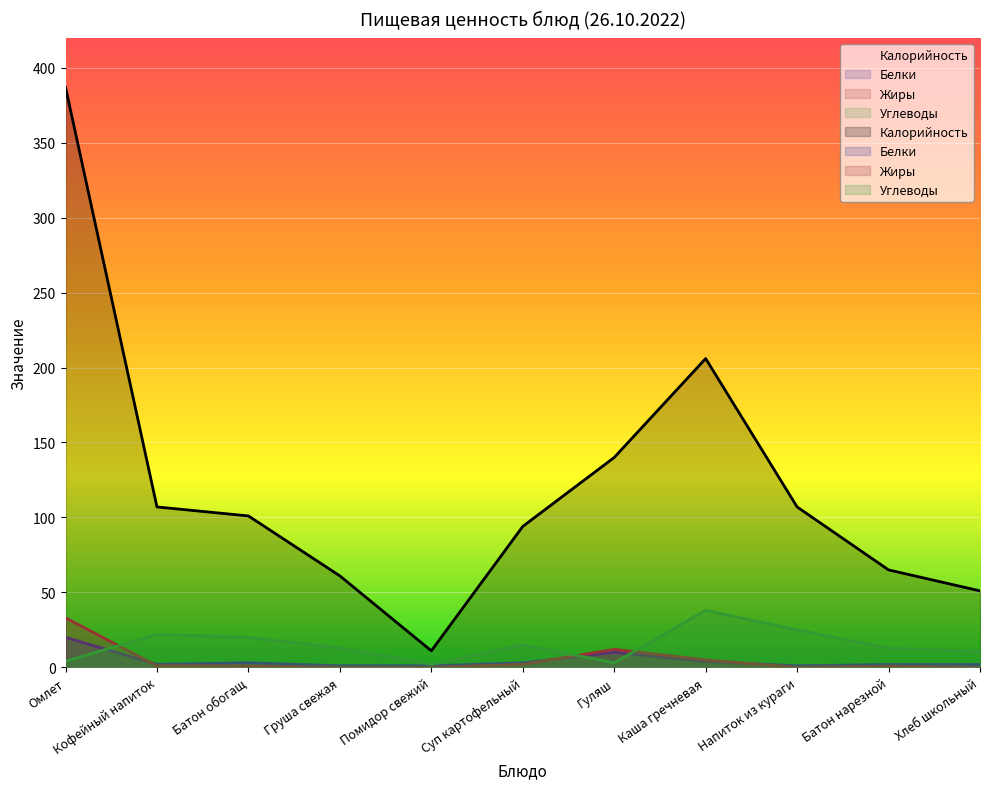

How many distinct data groups are displayed?

4